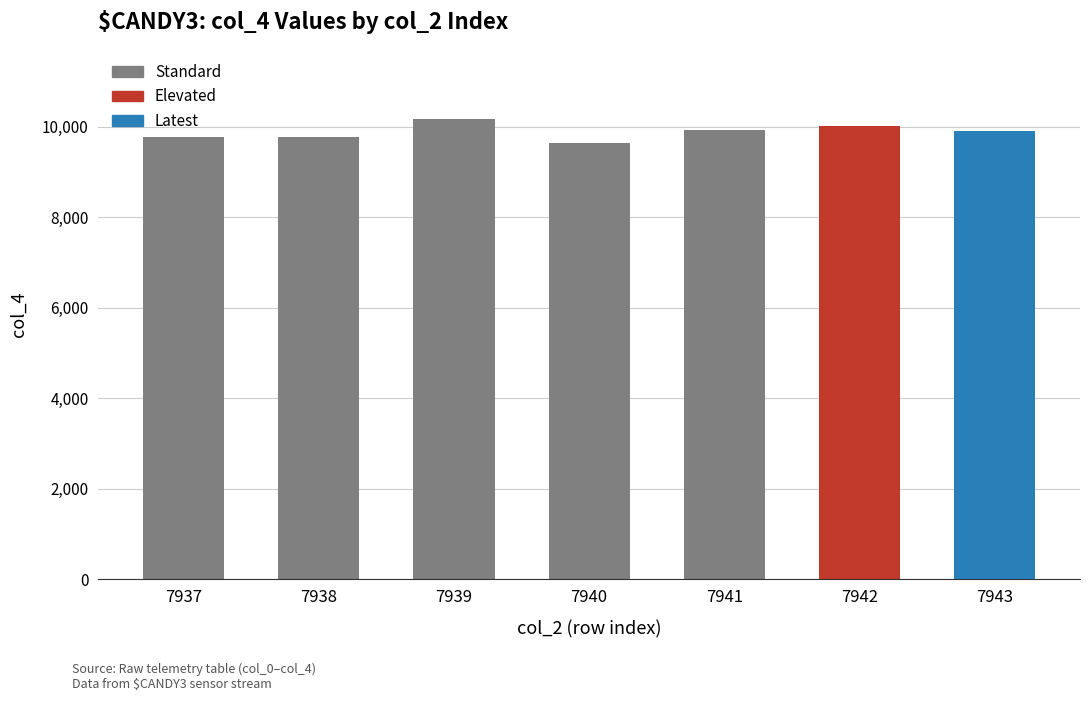

How many categories are shown in the chart?

7